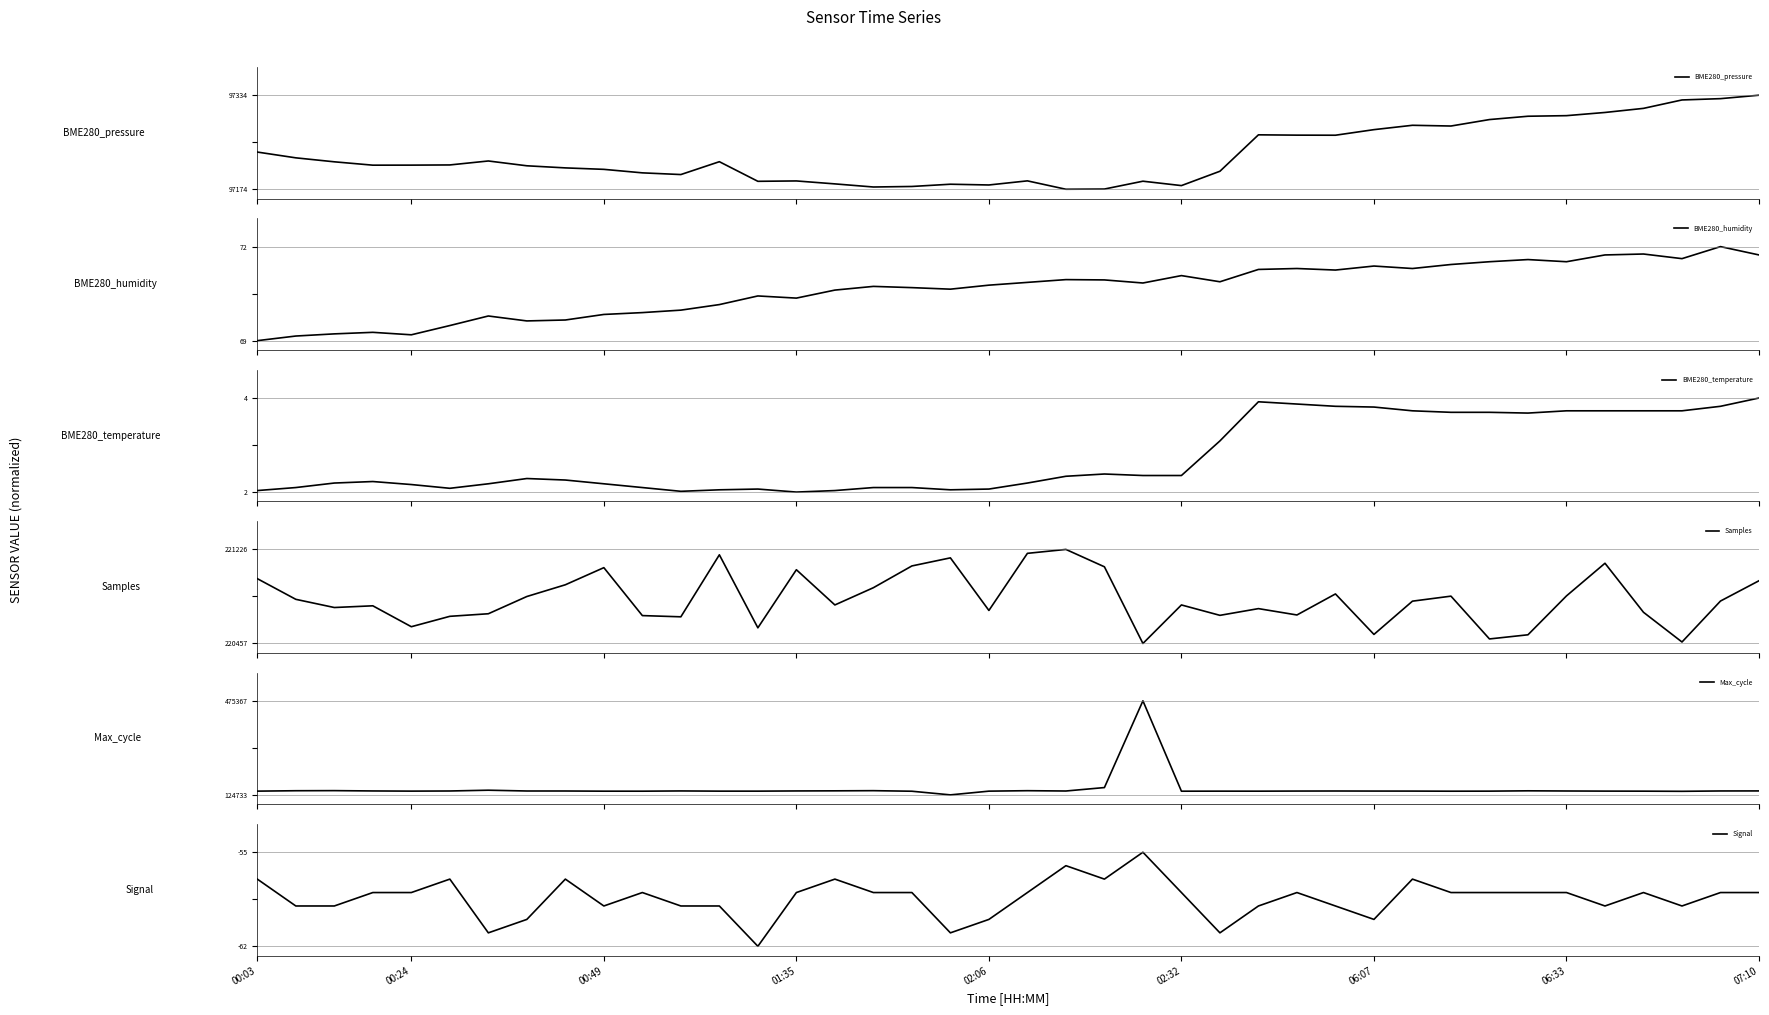

At how many categories does at least one series exceed 0?

40